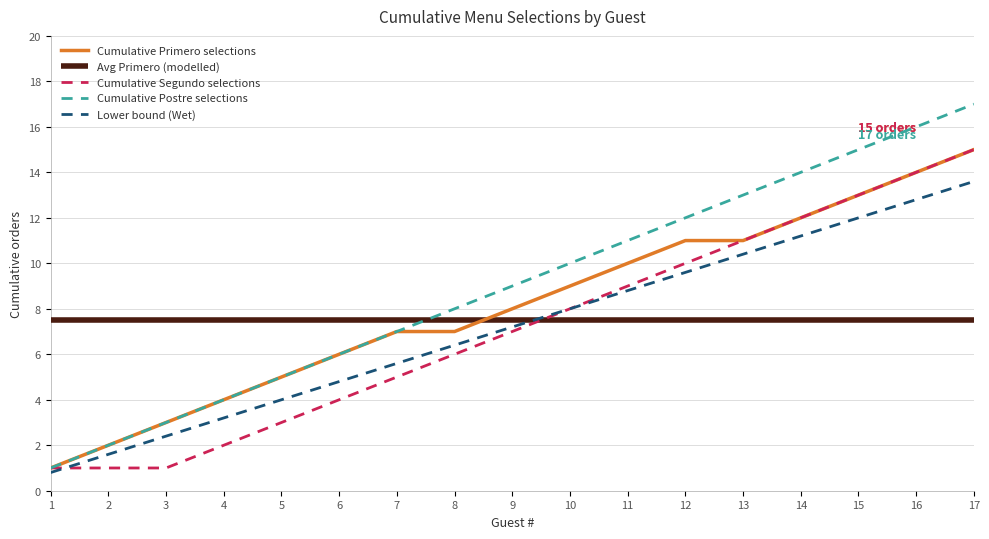

True or false: Cumulative Primero selections has a value of 1.0 at 1.

True